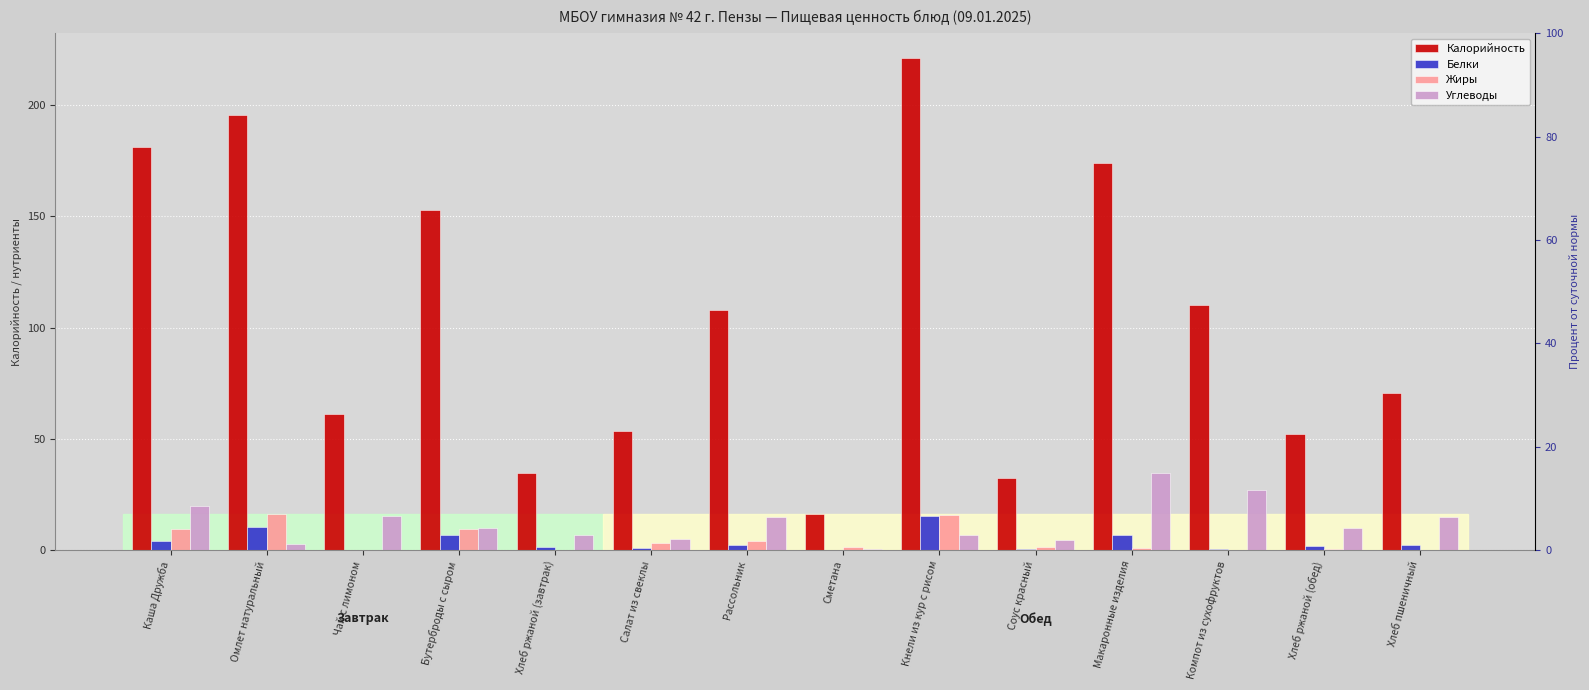

Does the chart contain any negative values?

No